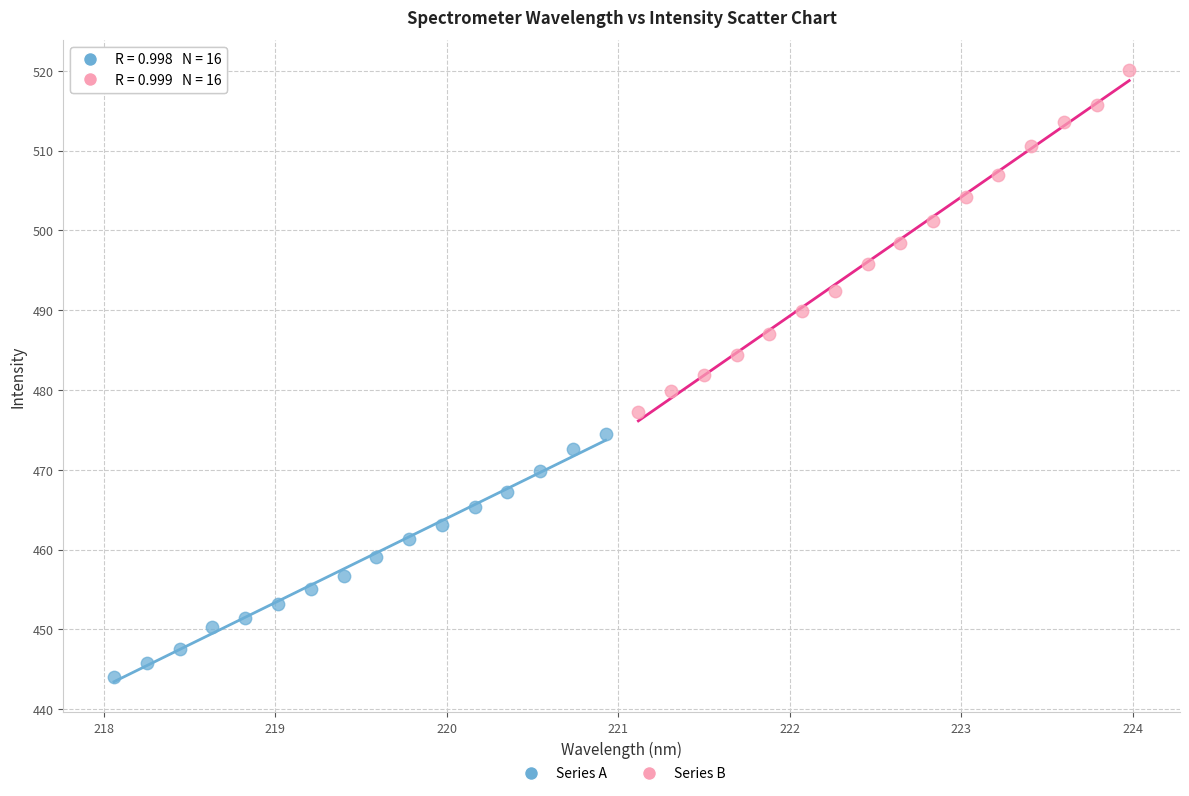

Which series reaches the minimum Y coordinate?

Series A